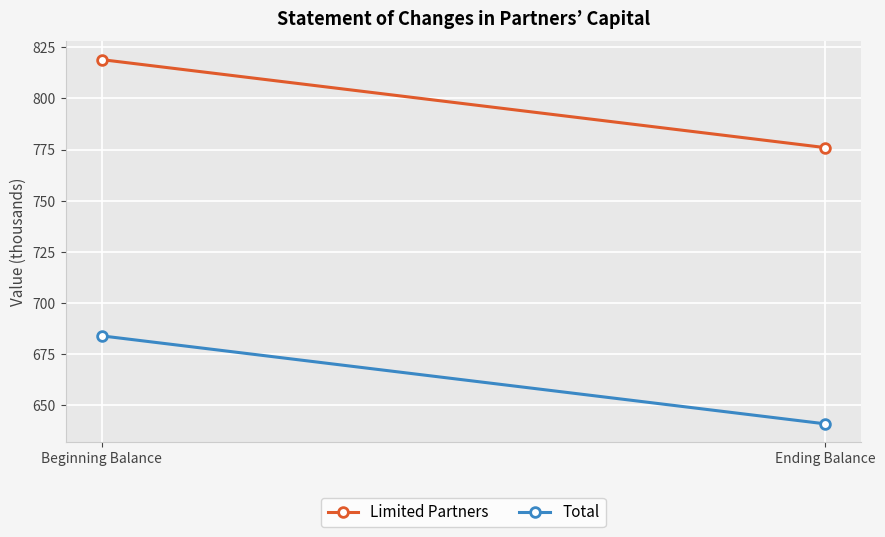

What is the sum of the Limited Partners values at Beginning Balance and Ending Balance?

1595